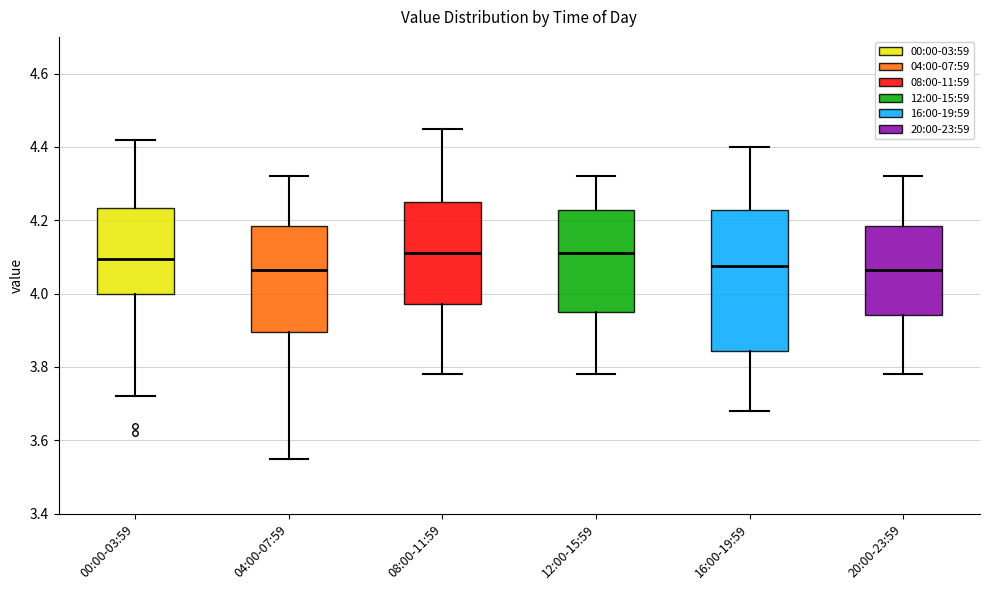

Where is the upper edge of the box for 08:00-11:59 on the y-axis? The values are not printed on the chart, so give them approximately, as read against the axis.

4.26